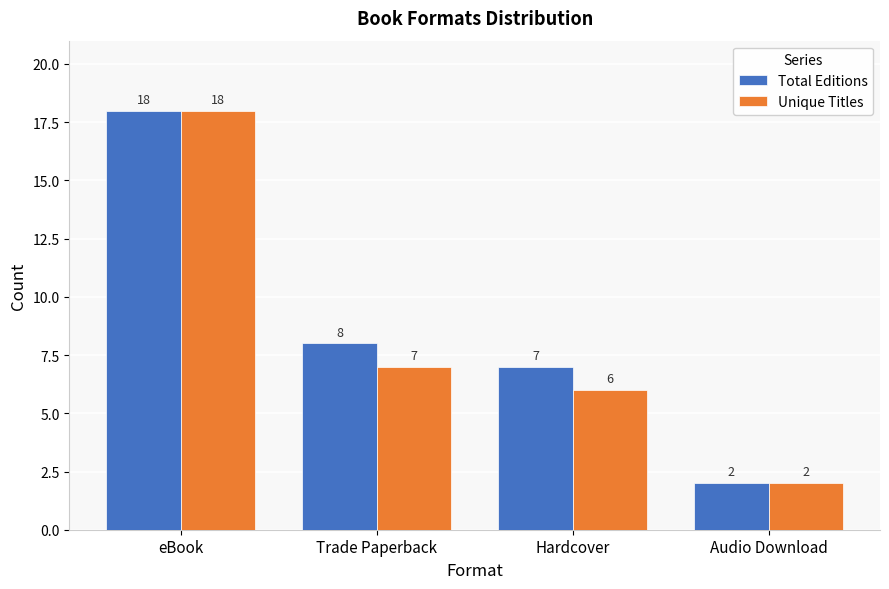

Rank the categories by Unique Titles value from highest to lowest.

eBook, Trade Paperback, Hardcover, Audio Download